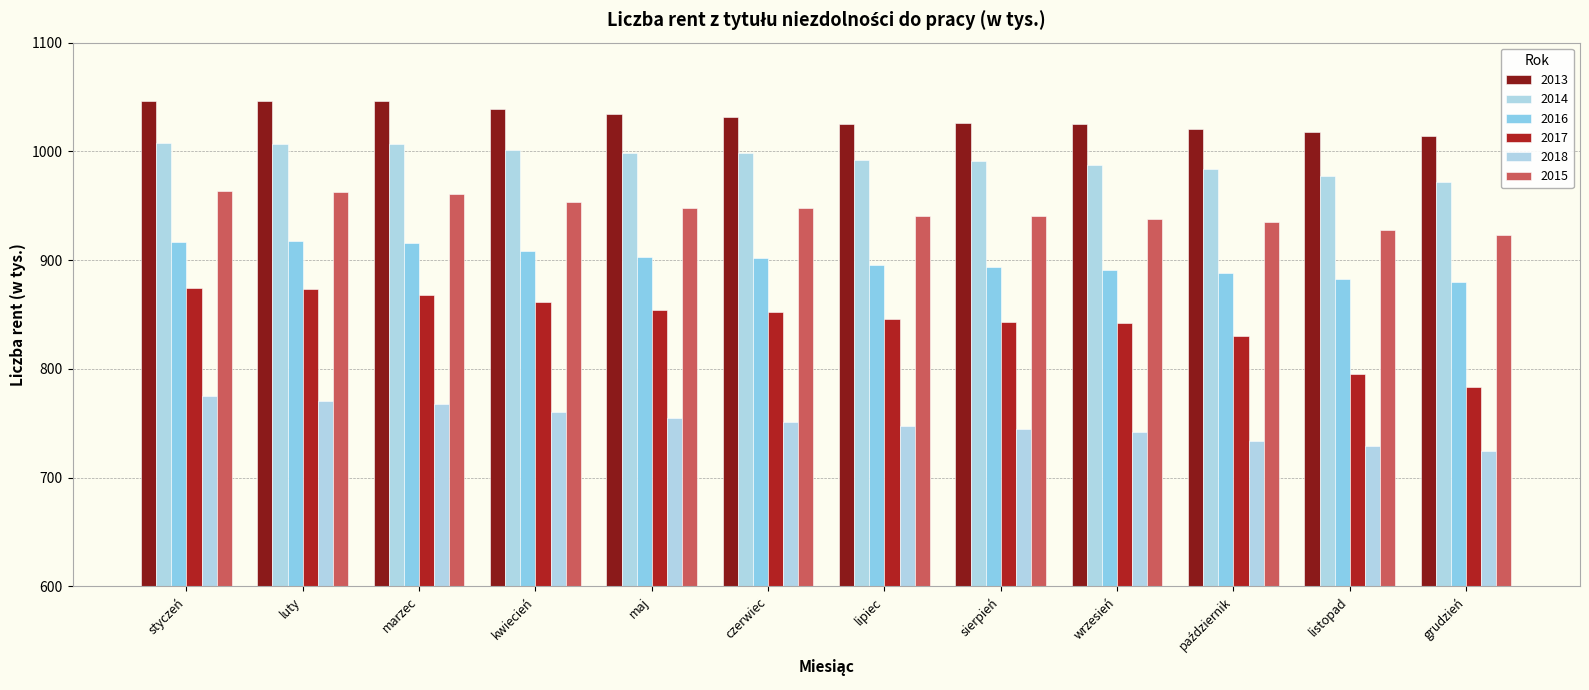

What is the difference between the second highest and minimum values in the 2017 series?

90.2